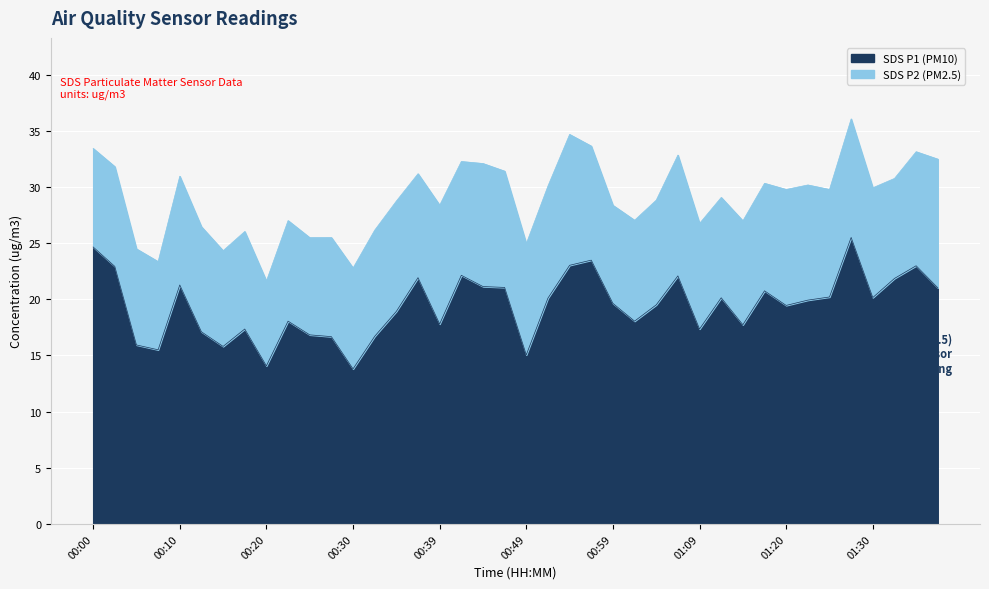

At which category does the data reach its first local peak?

00:10